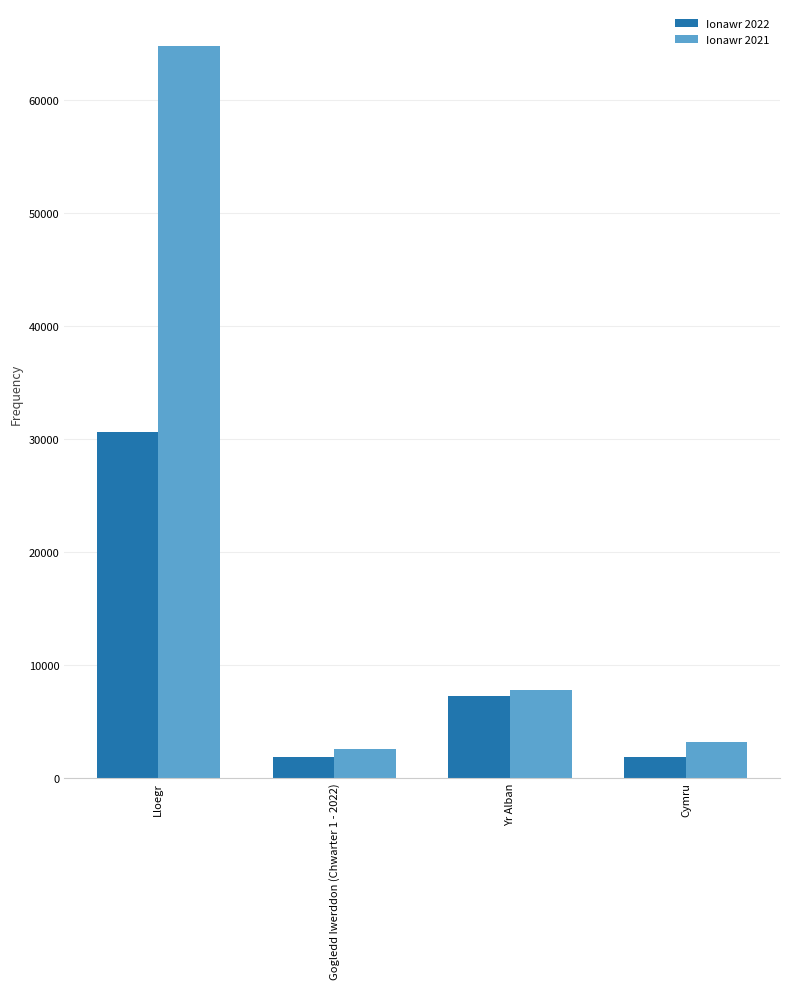

What is the average value of the Ionawr 2022 series?

10354